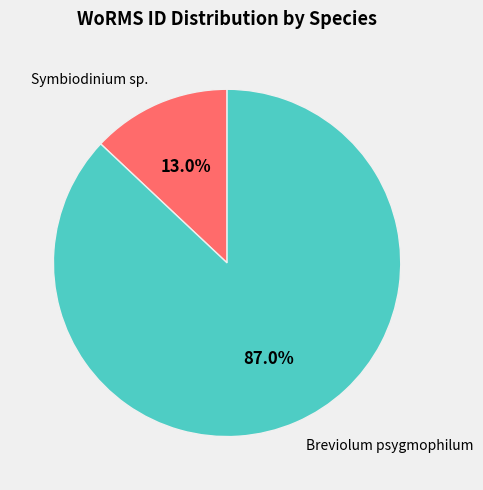

Is there a majority slice in this chart?

Yes